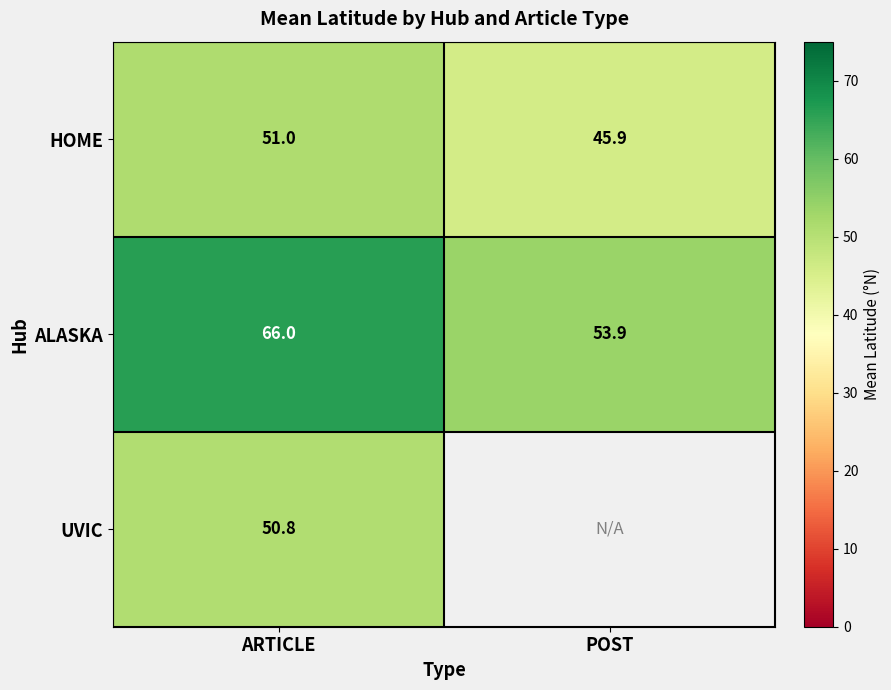

List the labels in order of ALASKA value, largest first.

ARTICLE, POST